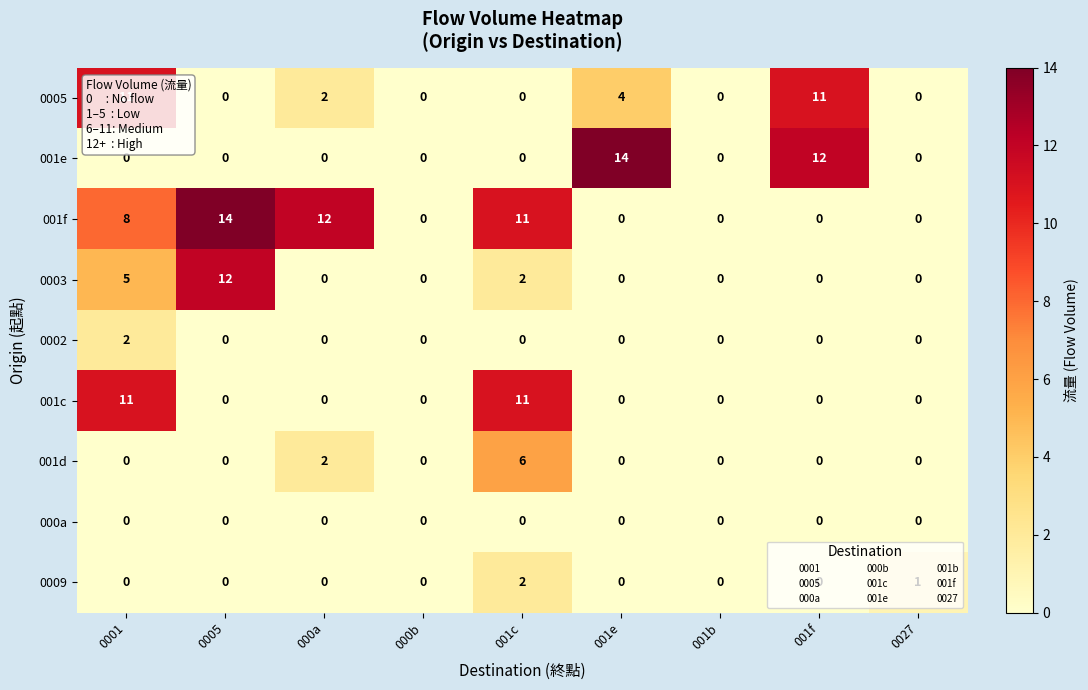

What is the difference between the maximum and minimum values in the 001f series?

14